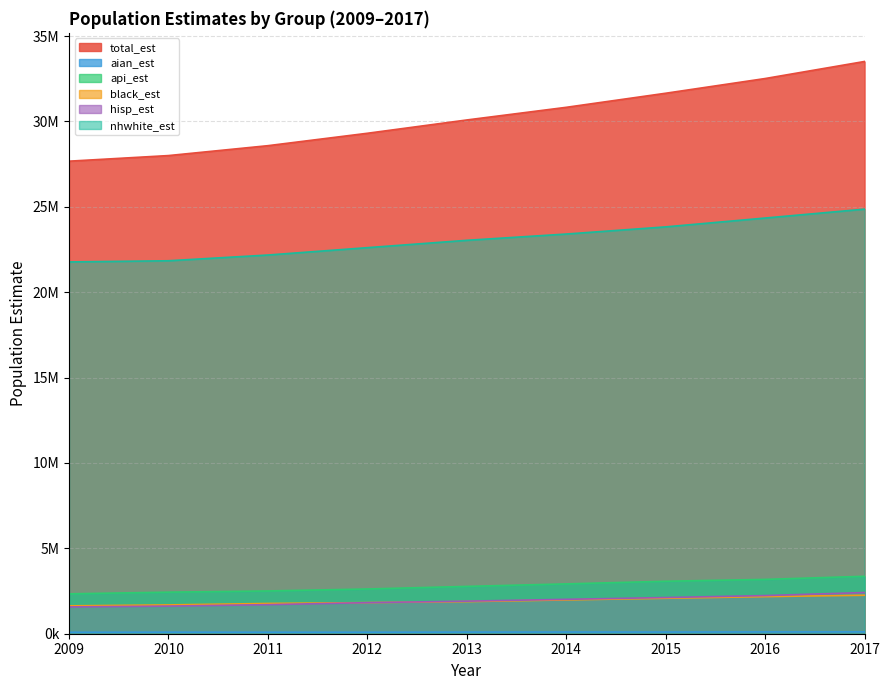

What is the value of the aian_est point at the 7th from the left?

97492